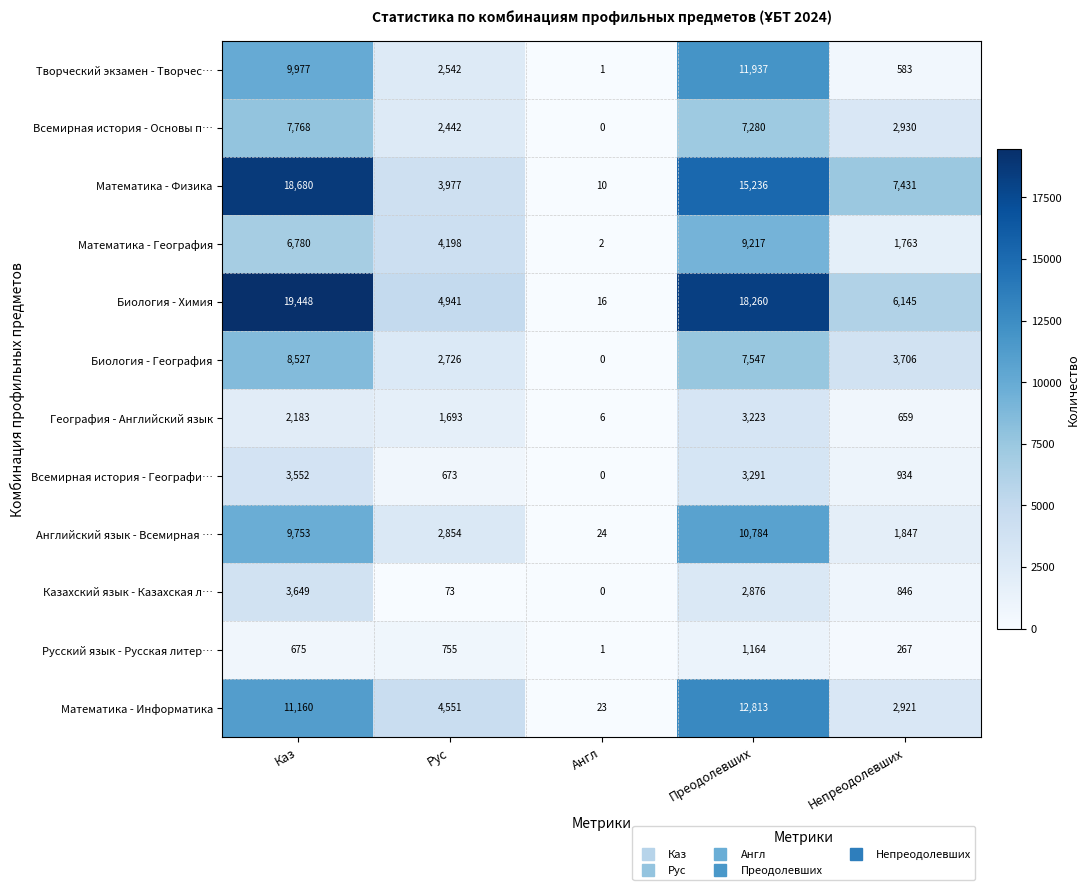

At how many categories does at least one series exceed 2867?

4